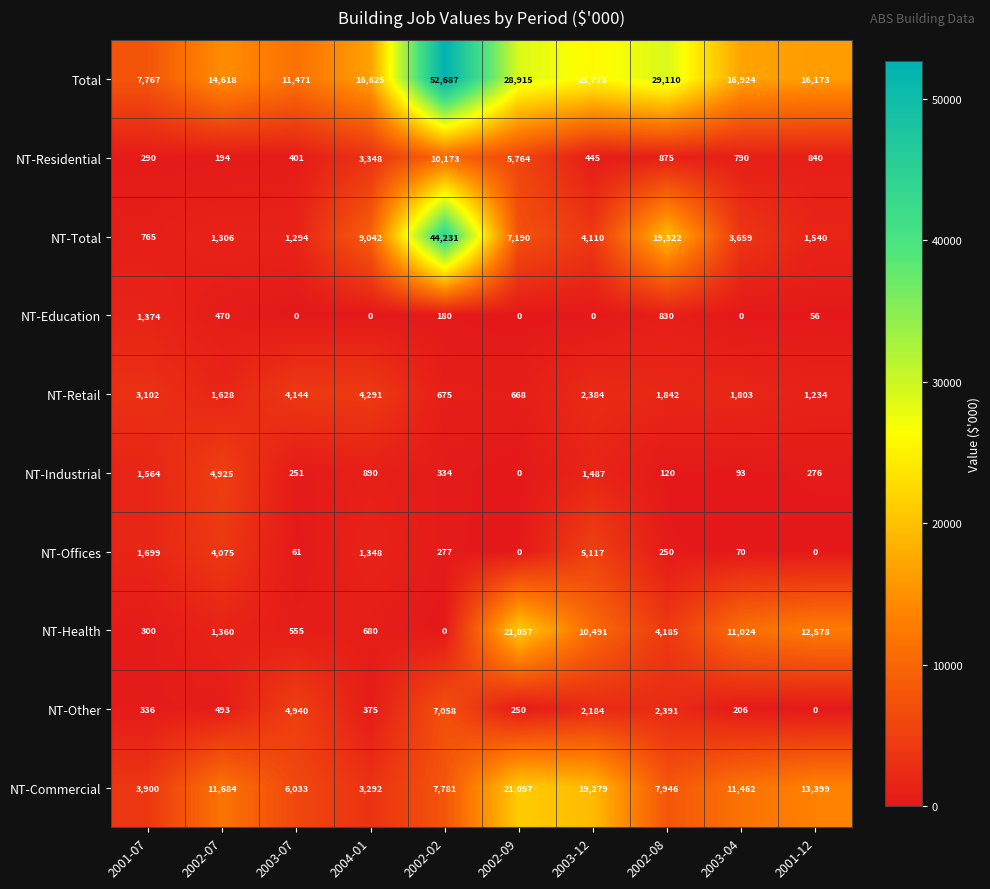

List the labels in order of NT-Commercial value, largest first.

2002-09, 2003-12, 2001-12, 2002-07, 2003-04, 2002-08, 2002-02, 2003-07, 2001-07, 2004-01